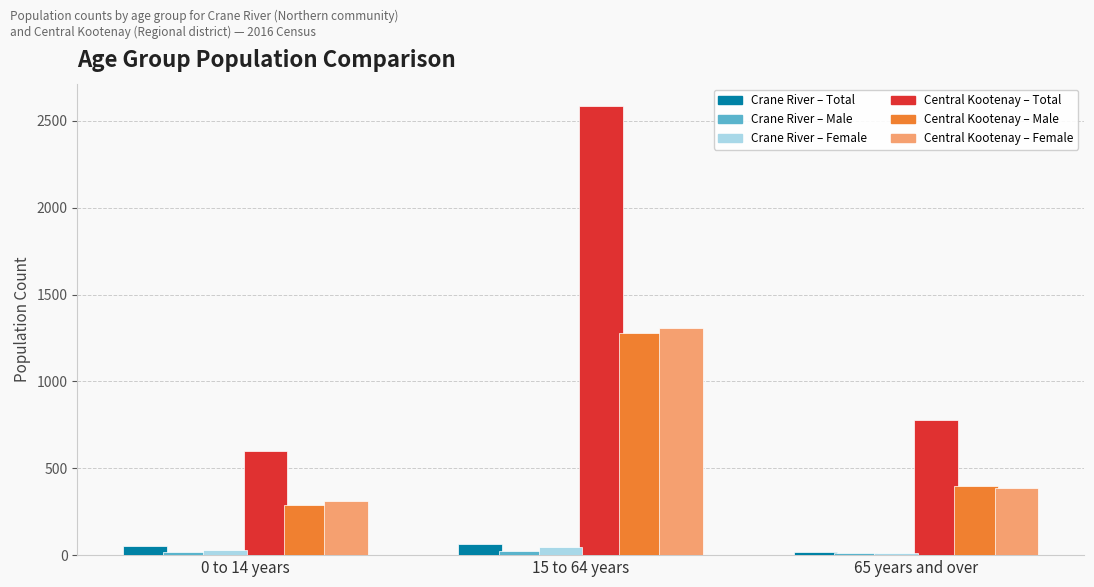

Which series has the largest total across all categories?

Central Kootenay – Total